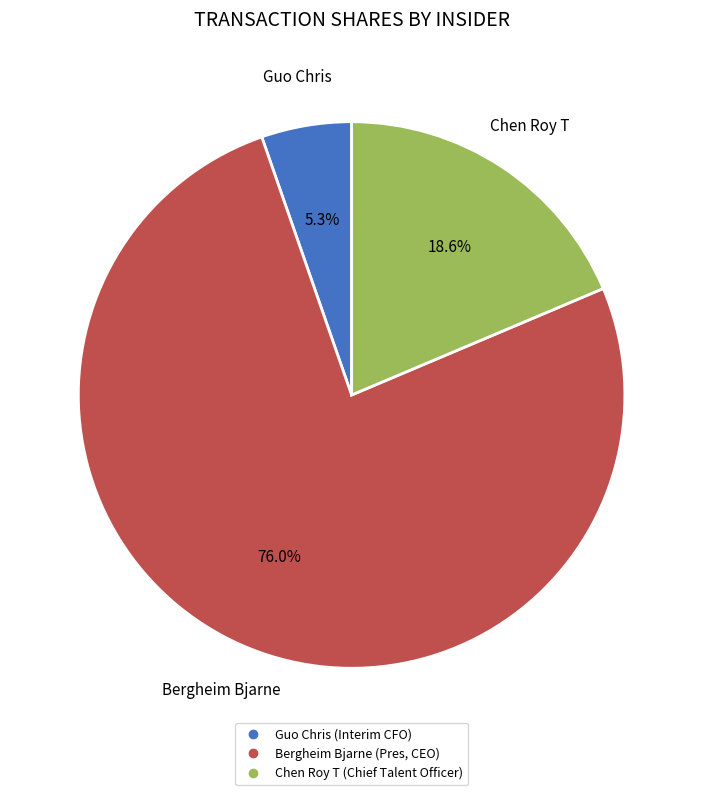

To the nearest percent, what is the combined percentage of Chen Roy T (Chief Talent Officer) and Guo Chris (Interim CFO)?

24%